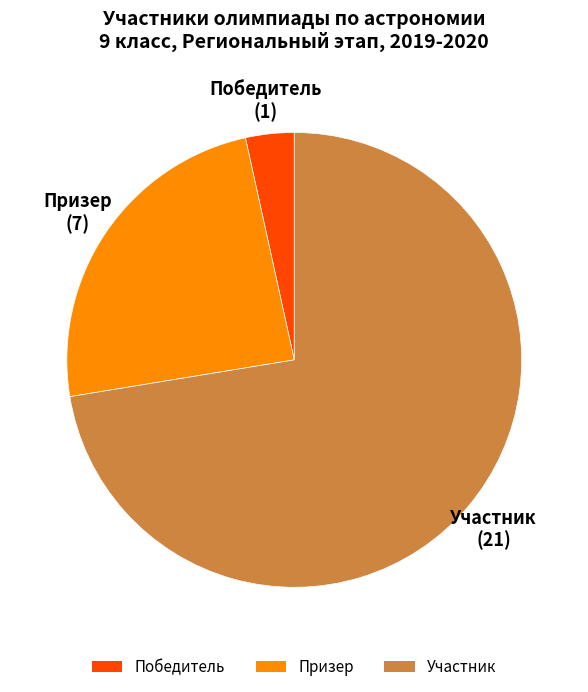

Which category has the biggest portion of the pie?

Участник